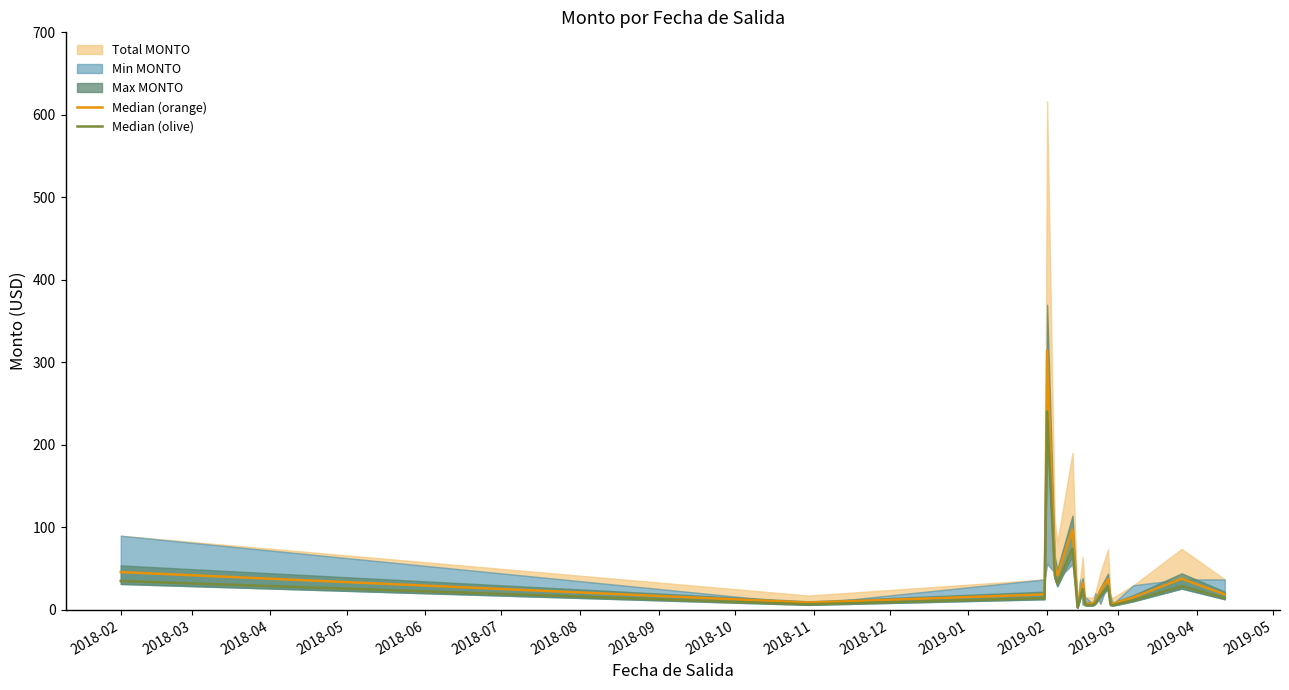

In Median (orange), how many points are lower than both neighbors (excluding endpoints)?

5